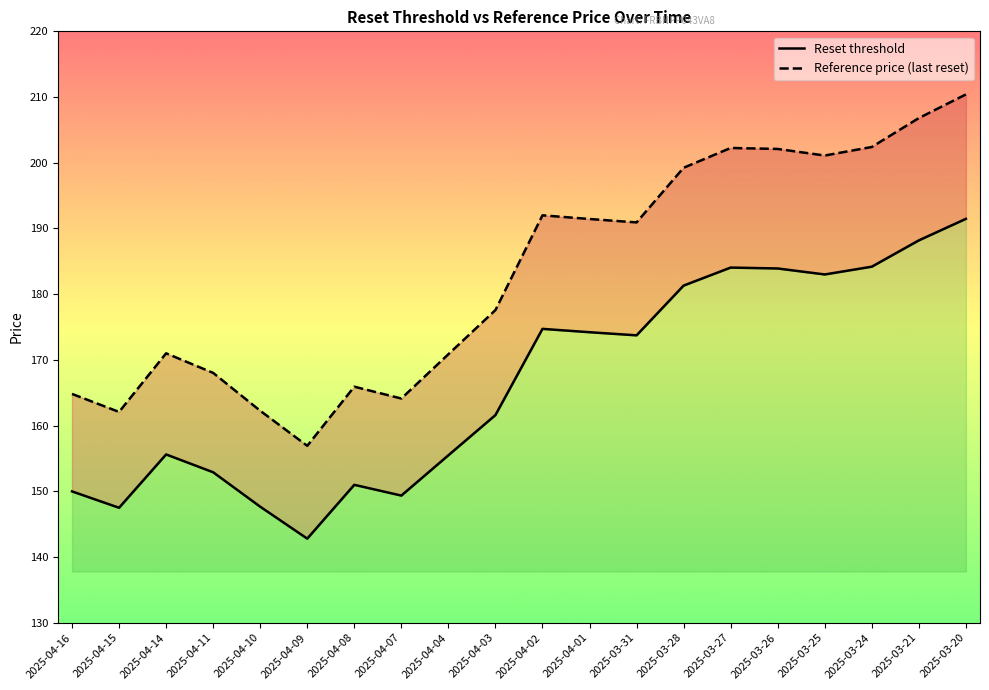

What is the minimum value shown in the chart?

142.8